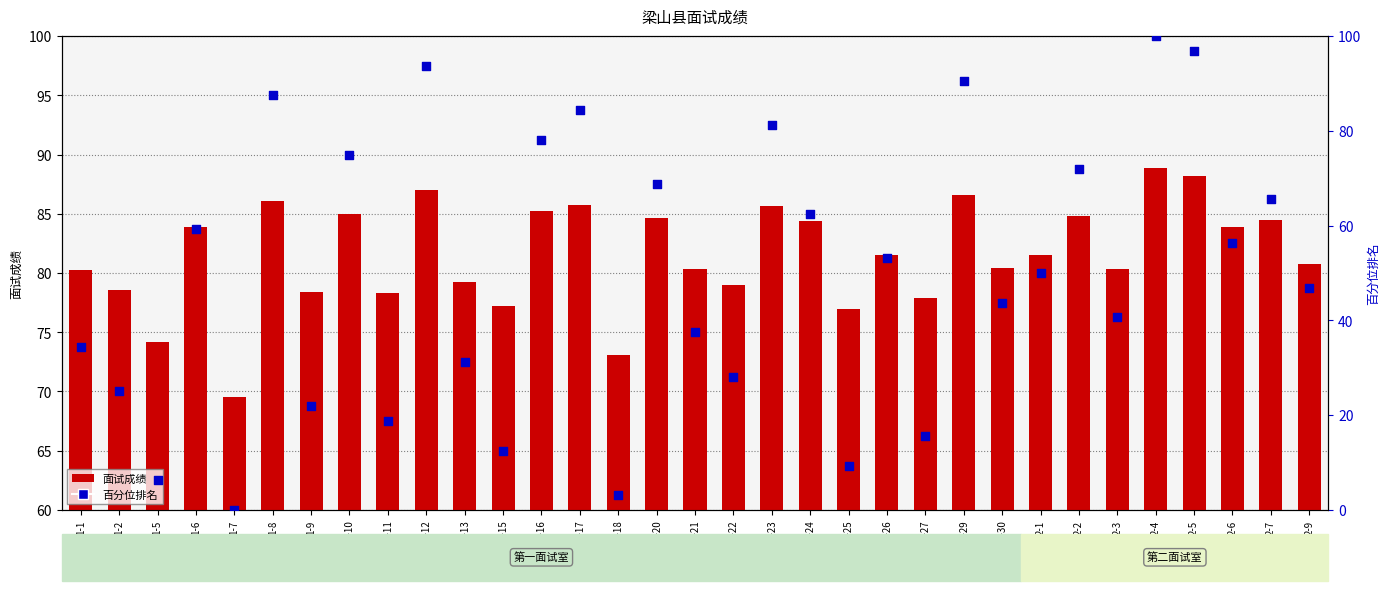

At how many categories does at least one series exceed 14?

31